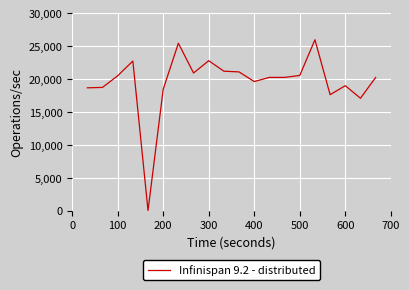

What is the difference between the maximum and minimum values?

25949.7